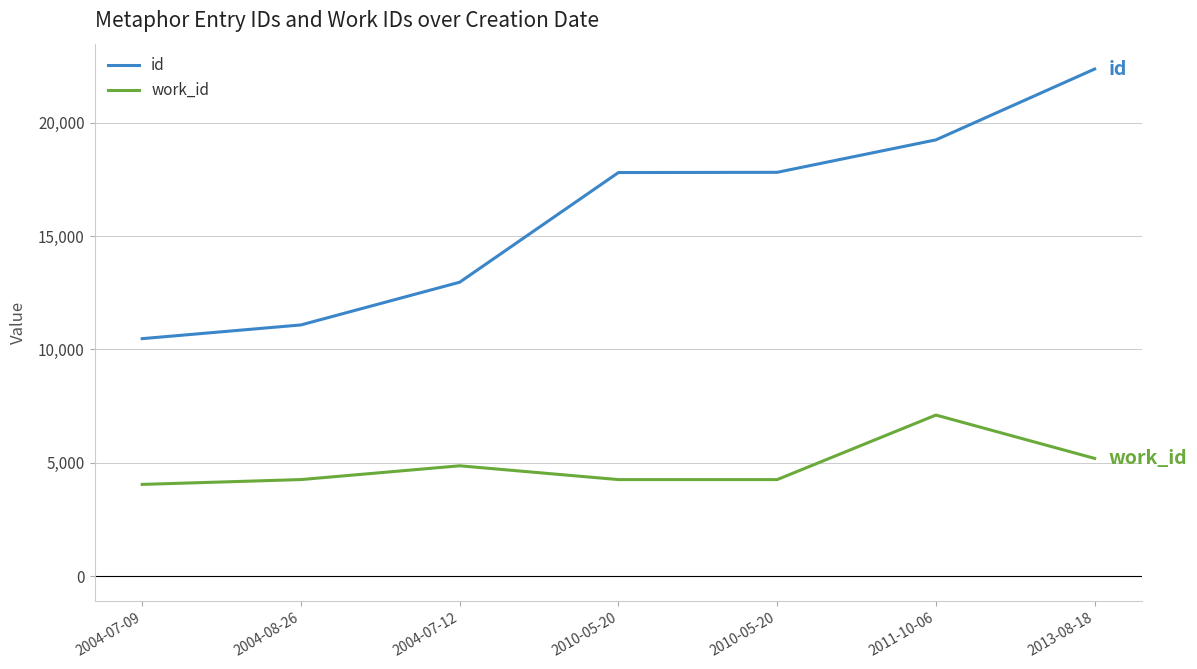

Rank the series by their average value, from highest to lowest.

id, work_id